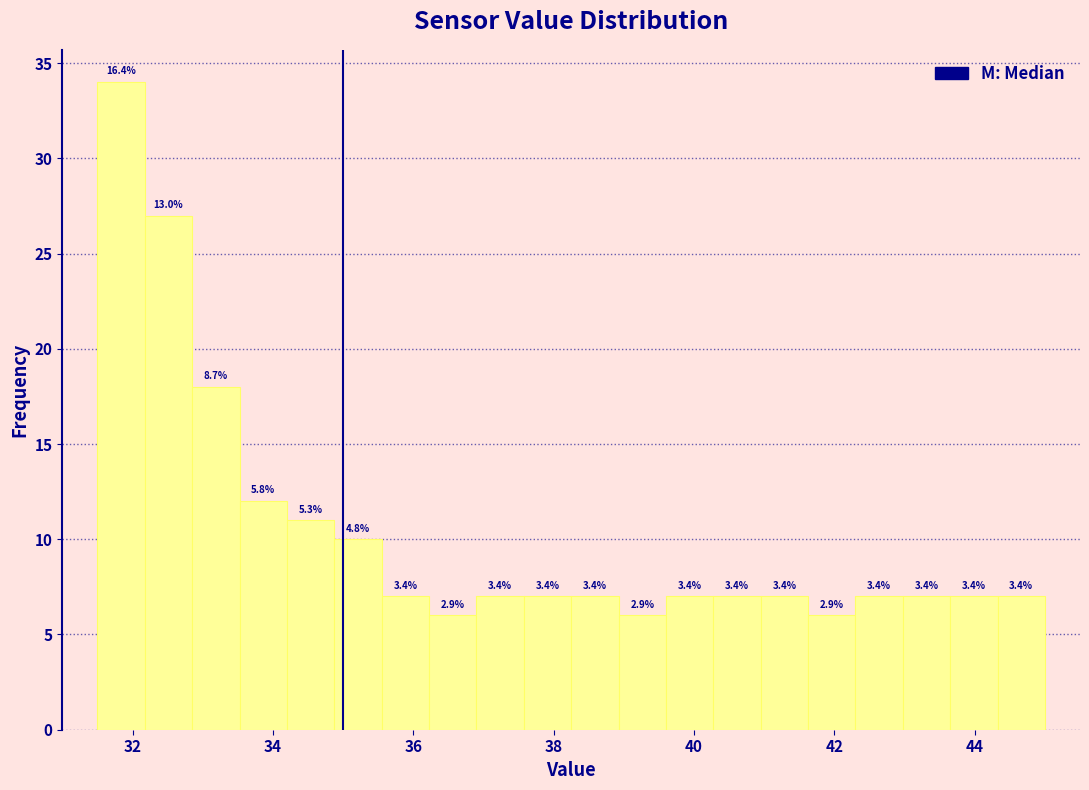

Around what value on the x-axis is the tallest bar? Give the approximate position of its centre, as read against the axis.

31.8